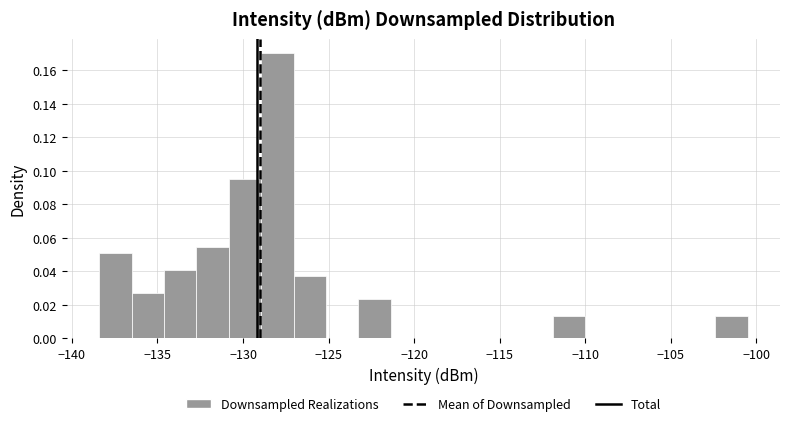

Read against the x-axis, roughly where is the centre of the tallest bar?

-128.0